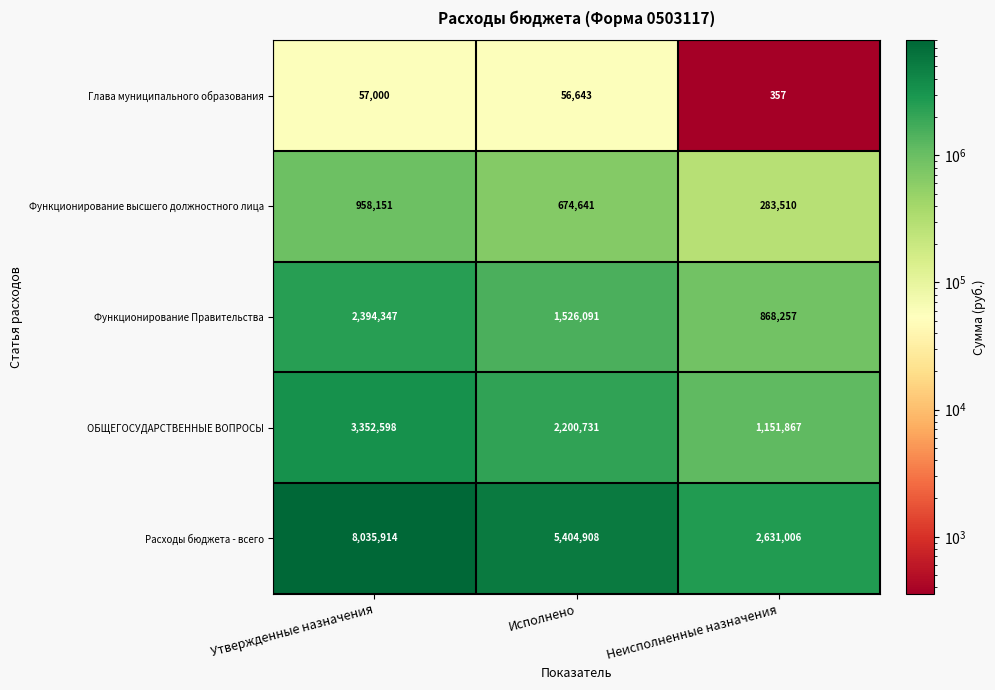

Reading left to right, what are all the values shown in this chart?

Глава муниципального образования: Утвержденные назначения=57000	Исполнено=56643	Неисполненные назначения=357
Функционирование высшего должностного лица: Утвержденные назначения=958151	Исполнено=674641	Неисполненные назначения=283510
Функционирование Правительства: Утвержденные назначения=2394347	Исполнено=1526091	Неисполненные назначения=868257
ОБЩЕГОСУДАРСТВЕННЫЕ ВОПРОСЫ: Утвержденные назначения=3352598	Исполнено=2200731	Неисполненные назначения=1151867
Расходы бюджета - всего: Утвержденные назначения=8035914	Исполнено=5404908	Неисполненные назначения=2631006